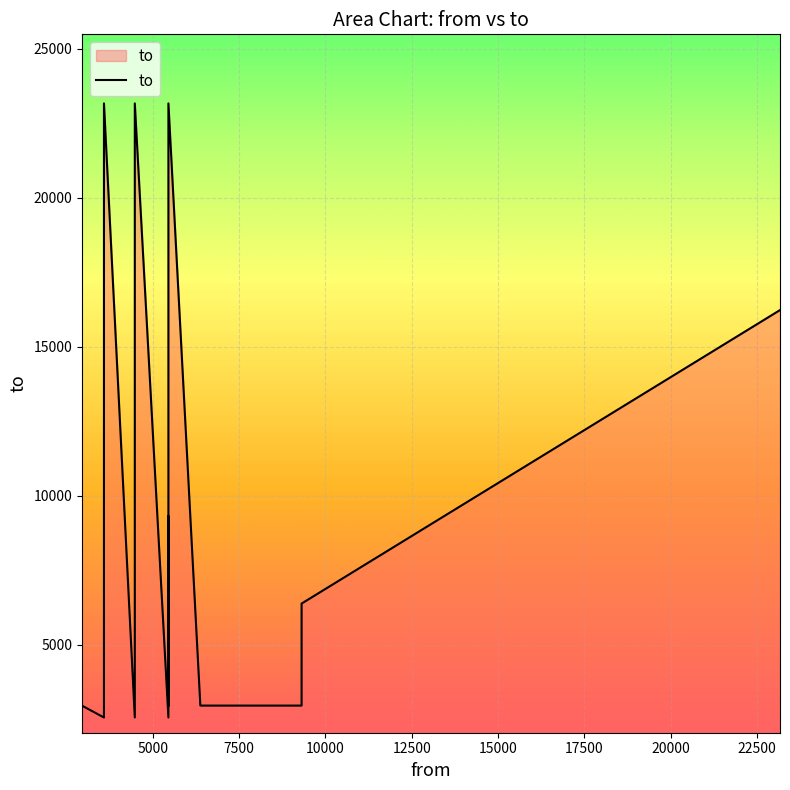

Does the chart display data point markers on the line(s)?

No